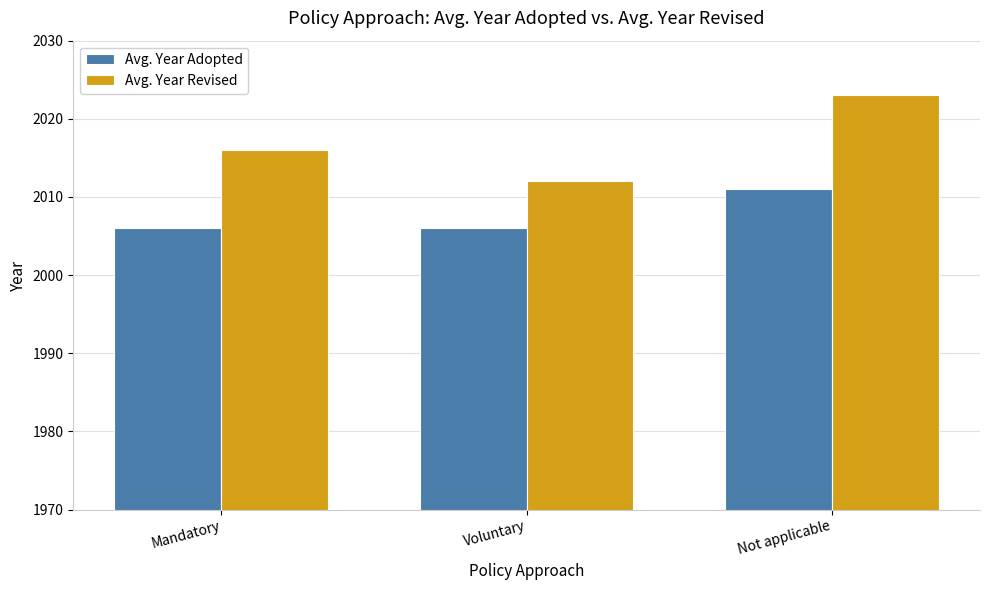

What are all the series names shown in the legend?

Avg. Year Adopted, Avg. Year Revised